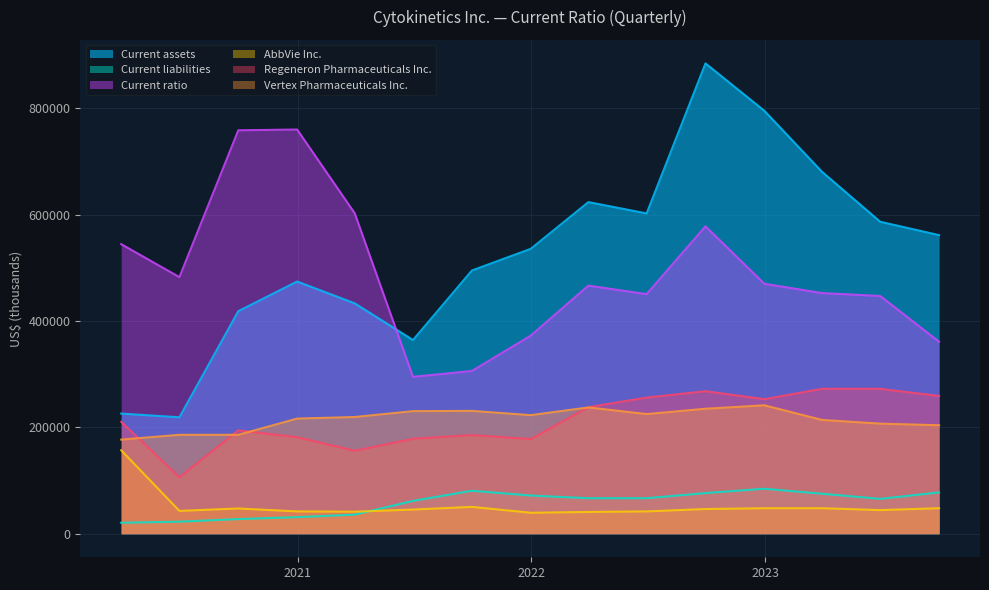

What is the greatest value displayed?

884275.0